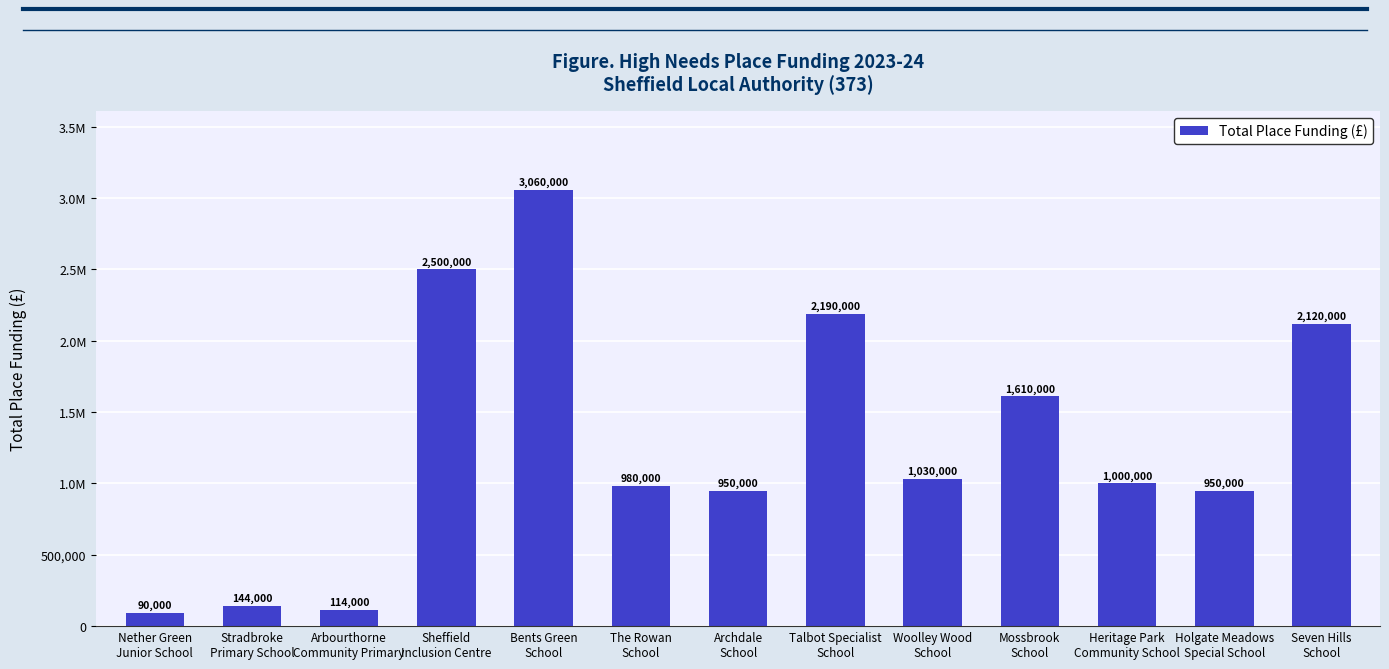

Between Bents Green
School and Archdale
School, which is larger?

Bents Green
School